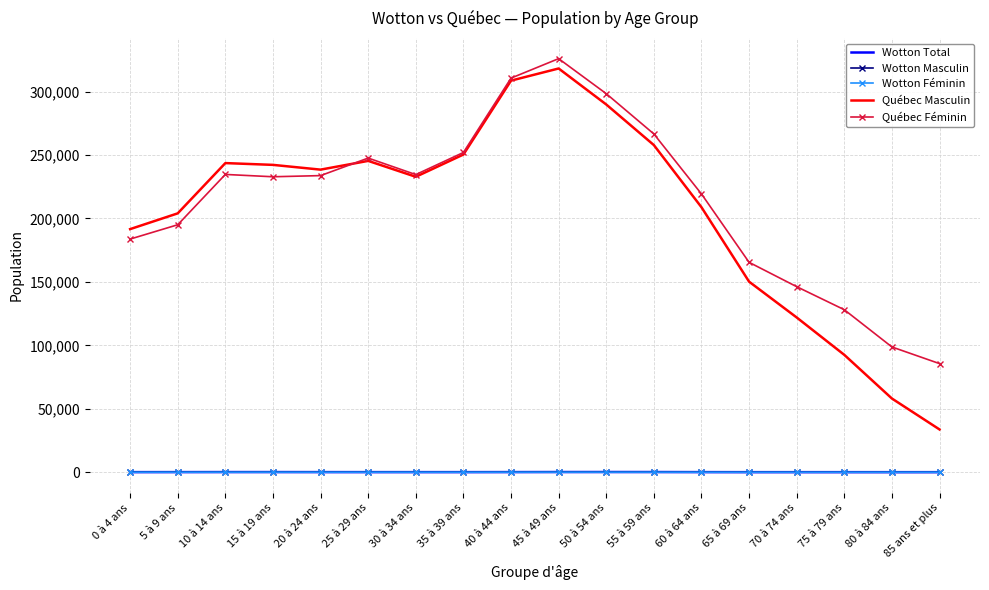

What is the difference between the second highest and second lowest values in the Québec Féminin series?

211855